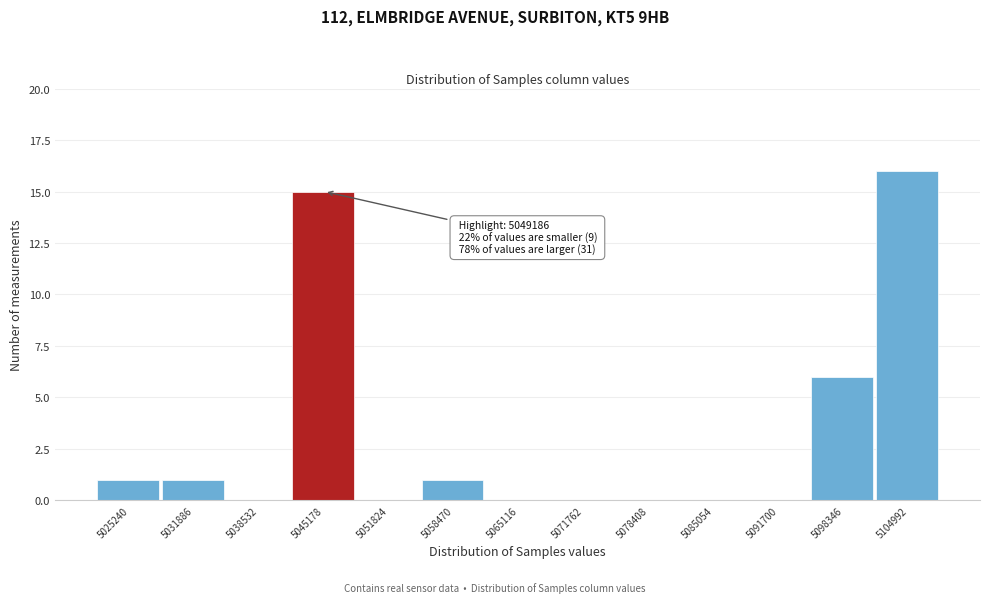

Reading left to right, extract all data points from this chart.

5025240=1	5031886=1	5038532=0	5045178=15	5051824=0	5058470=1	5065116=0	5071762=0	5078408=0	5085054=0	5091700=0	5098346=6	5104992=16